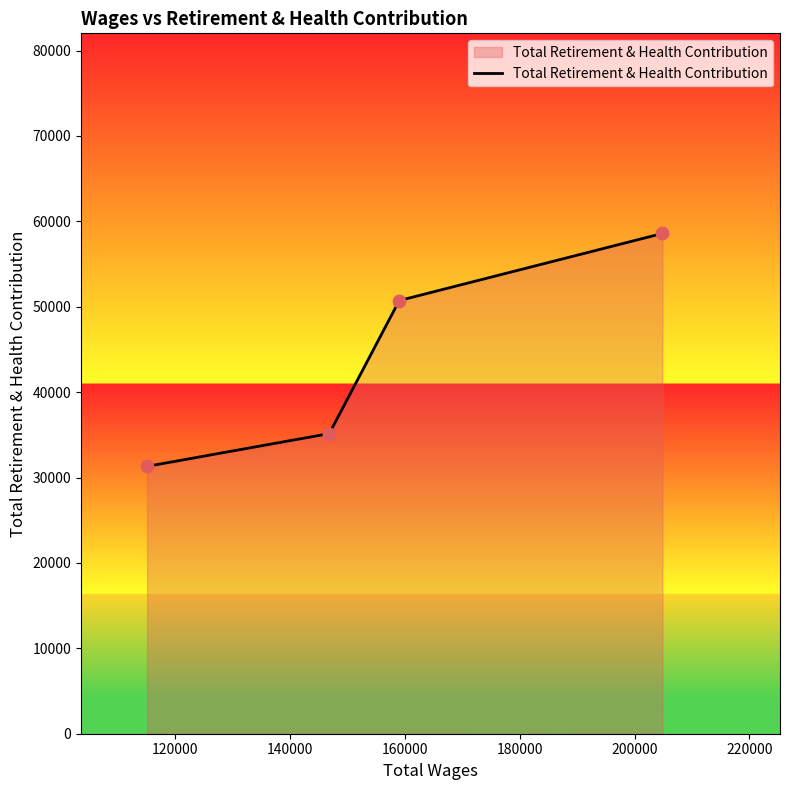

True or false: there are more than 0 points higher than both neighbors.

False